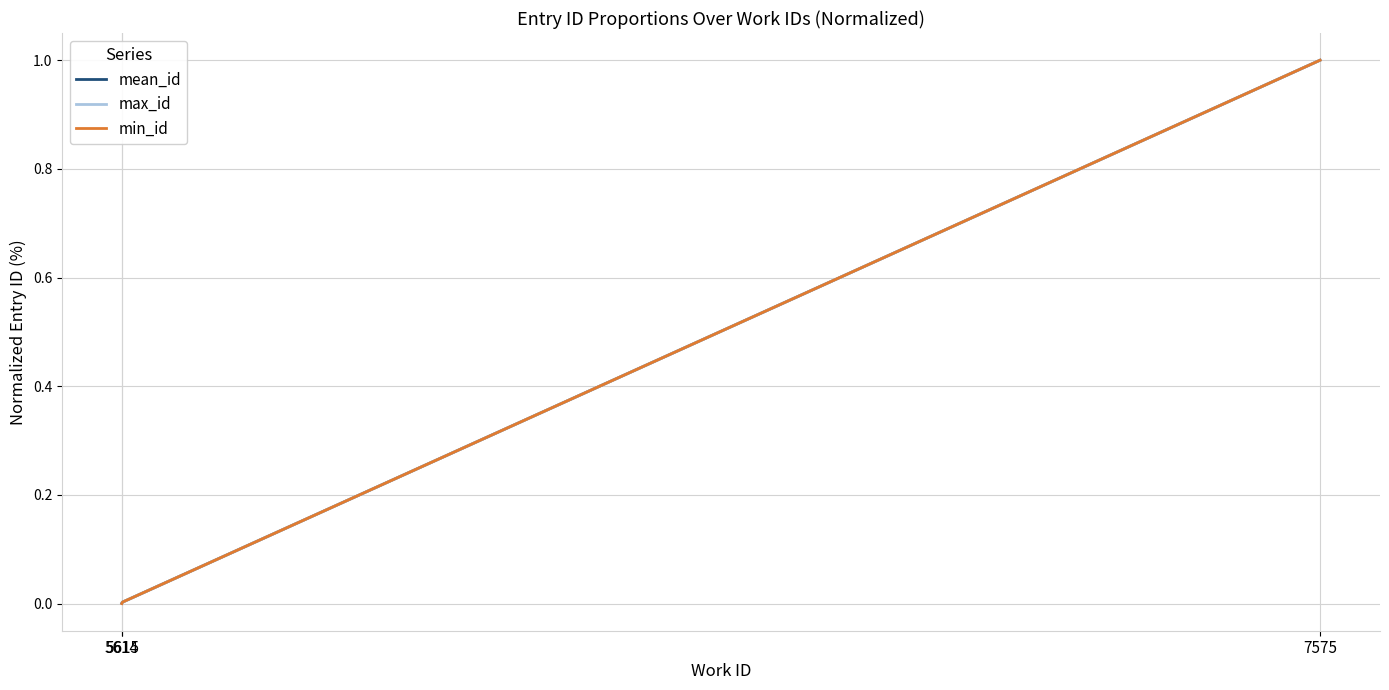

What is the maximum value shown in the chart?

1.0